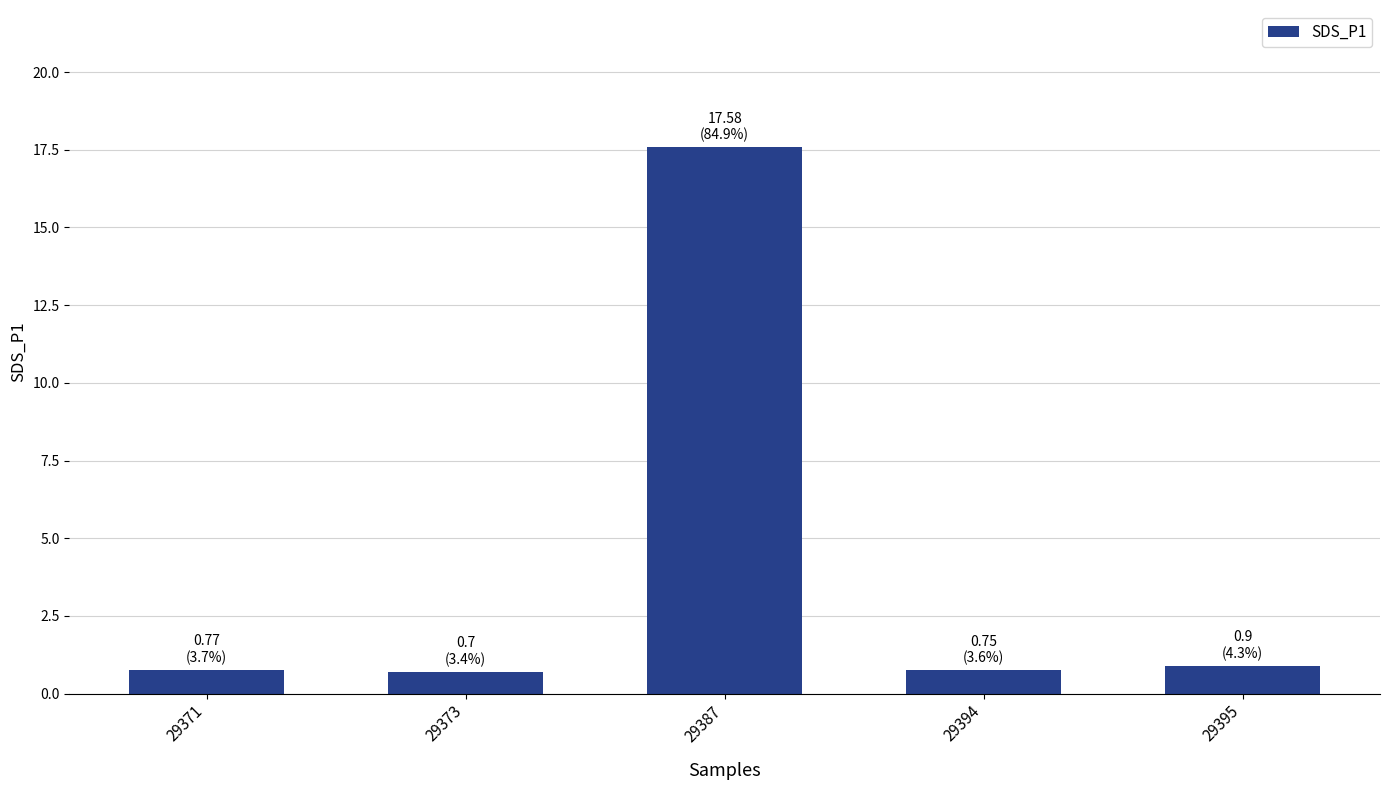

What is the greatest value displayed?

17.6